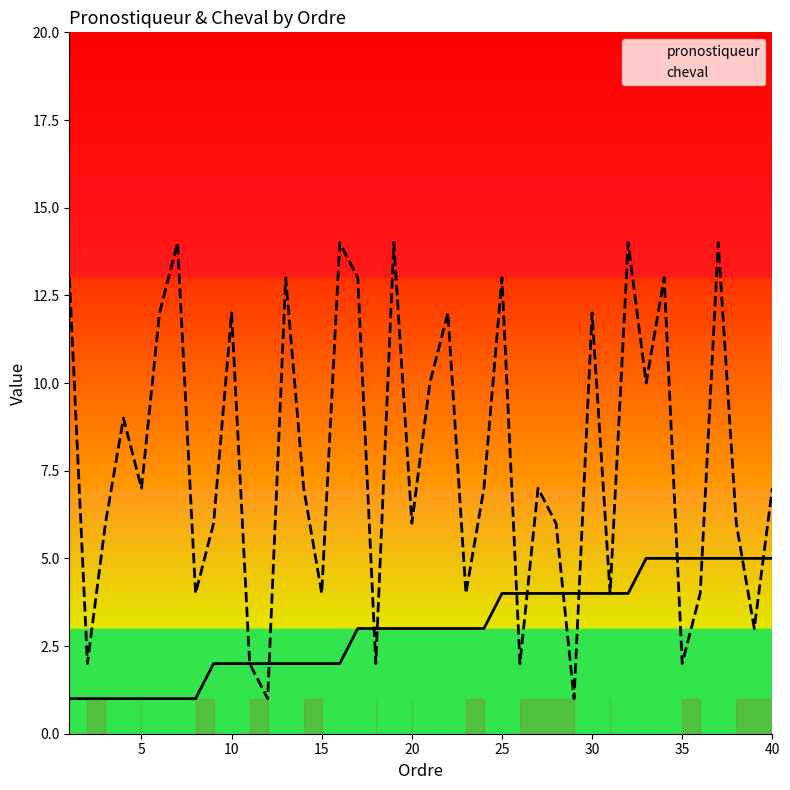

Count the number of data series in this chart.

2